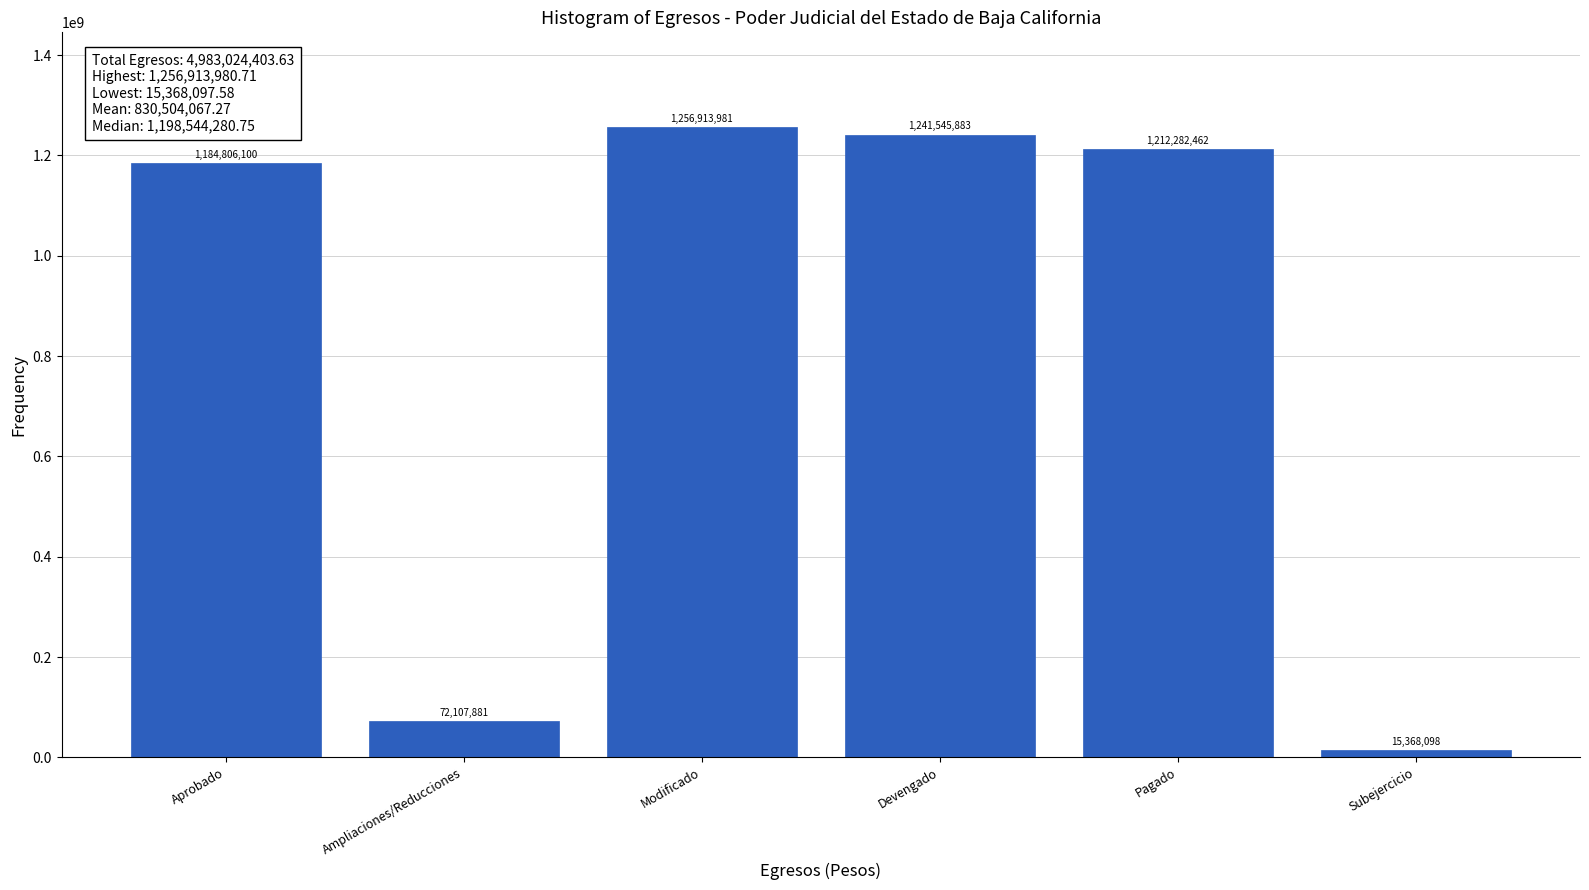

What is the ratio of the value at Devengado to the value at Subejercicio?

80.8